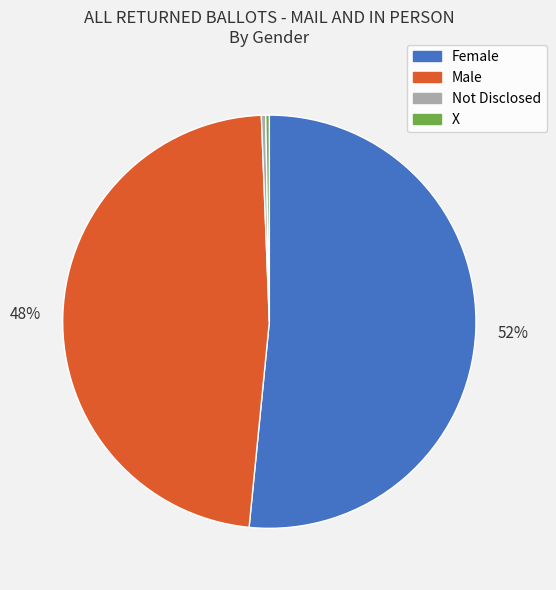

To the nearest percent, what is the average slice percentage?

25%